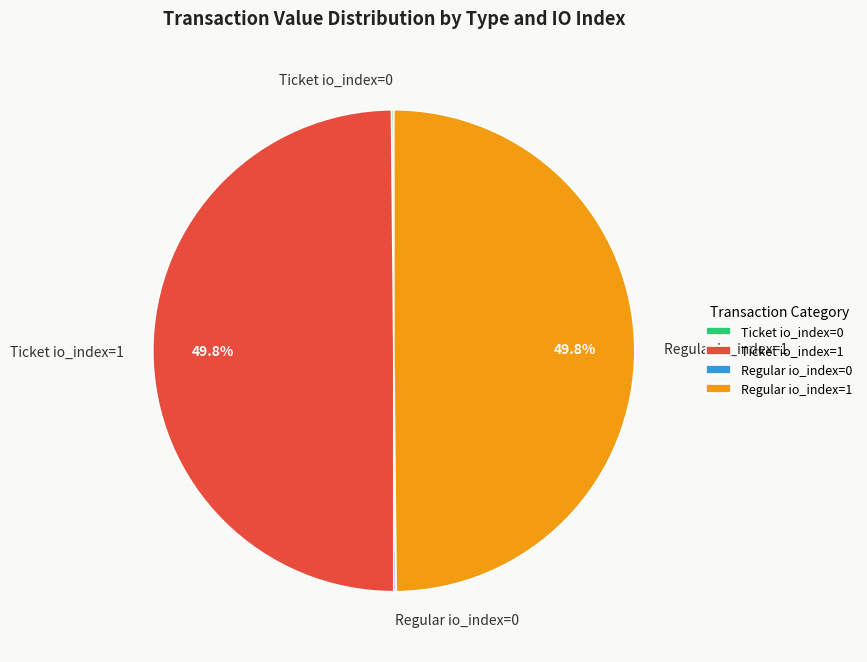

How much of the chart is everything except Ticket io_index=1?

50.2%